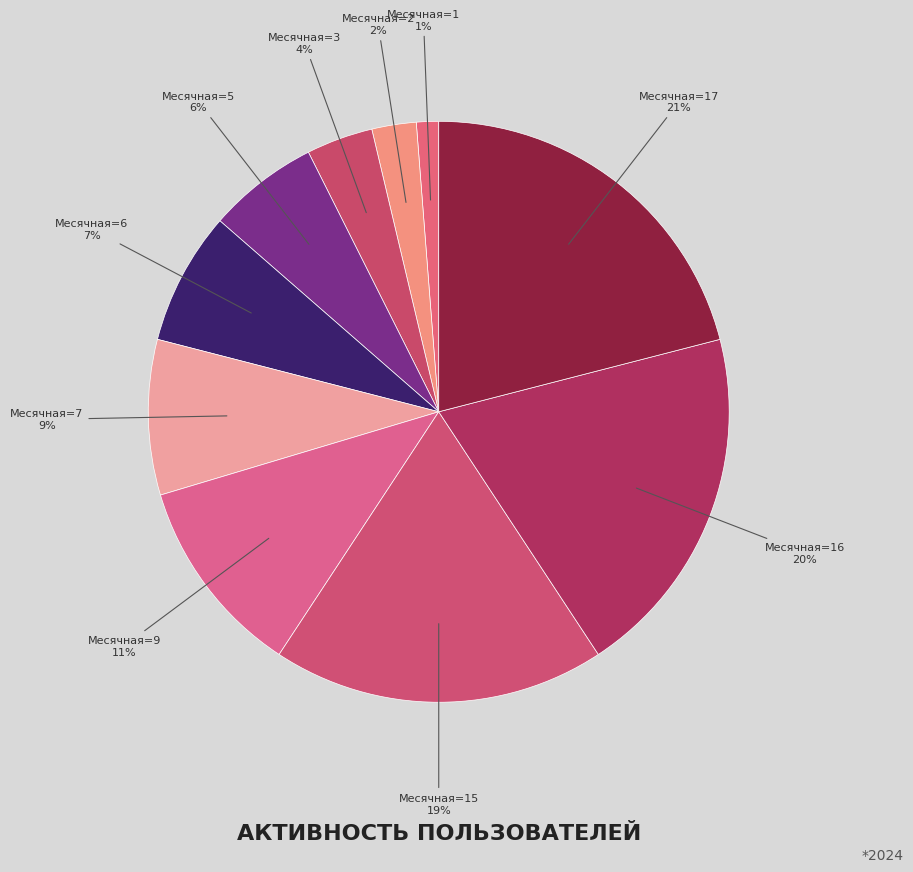

How many slices are in this pie chart?

10